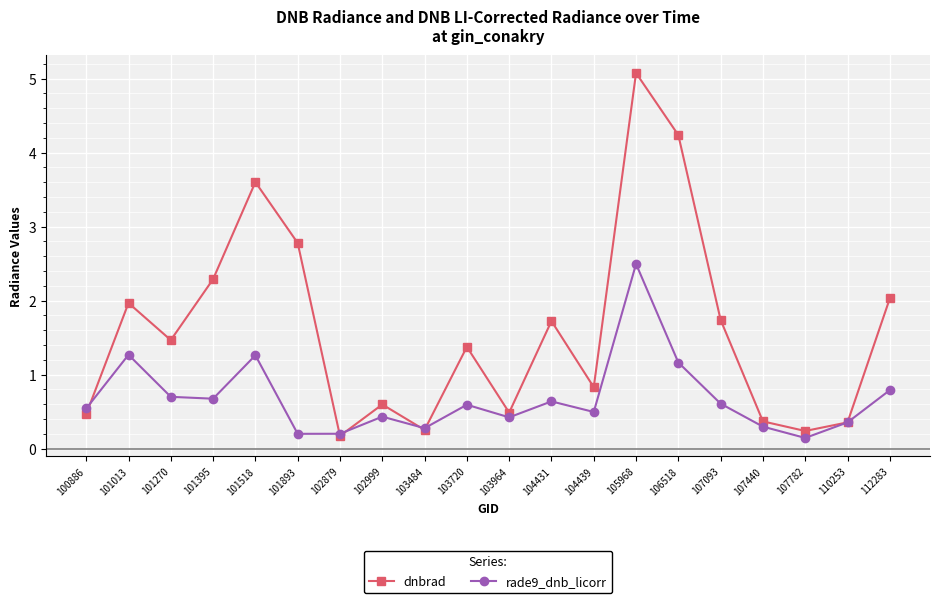

What is the approximate value of dnbrad at 100886?

0.5